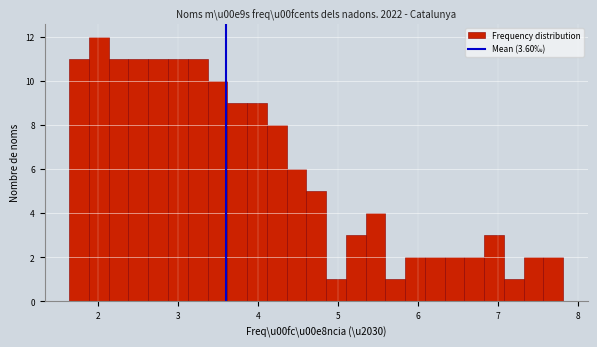

Around what value on the x-axis is the tallest bar? Give the approximate position of its centre, as read against the axis.

2.0